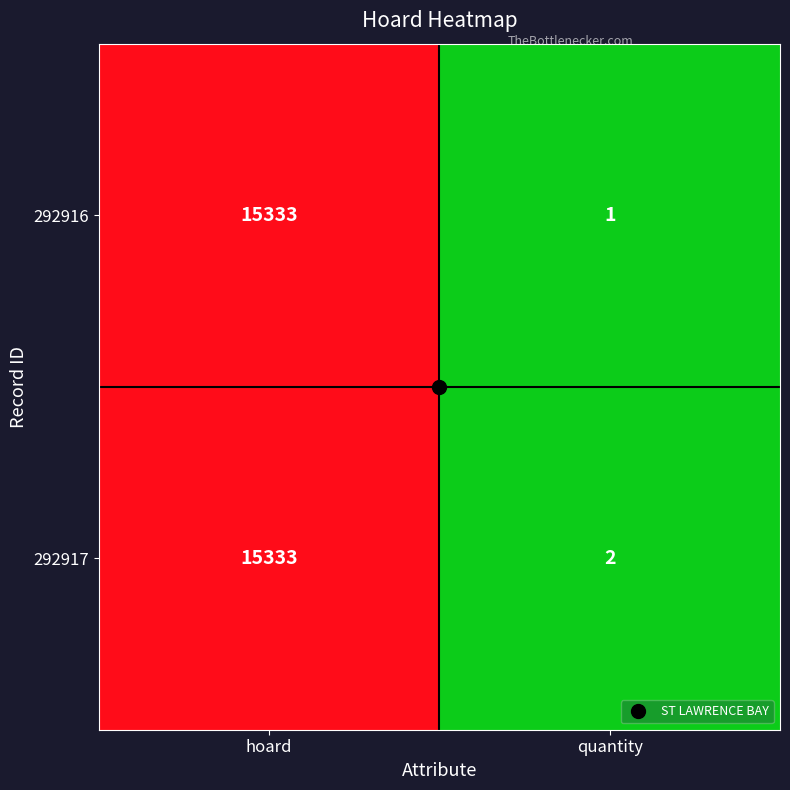

Is it true that 292917 equals 15333 at hoard?

True